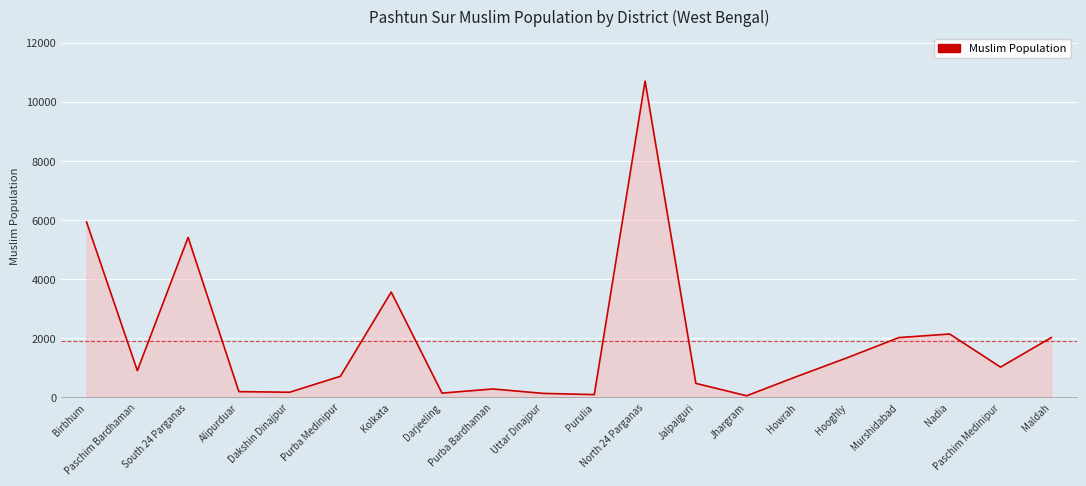

Approximately how many times larger is the value at South 24 Parganas compared to Murshidabad?

2.7